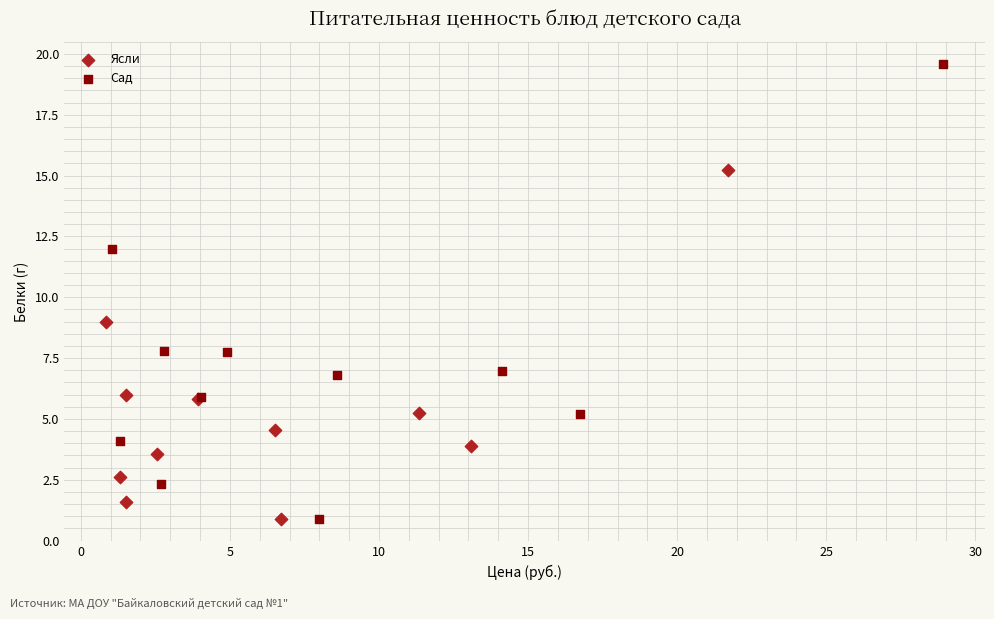

Which series reaches the maximum Y coordinate?

Сад